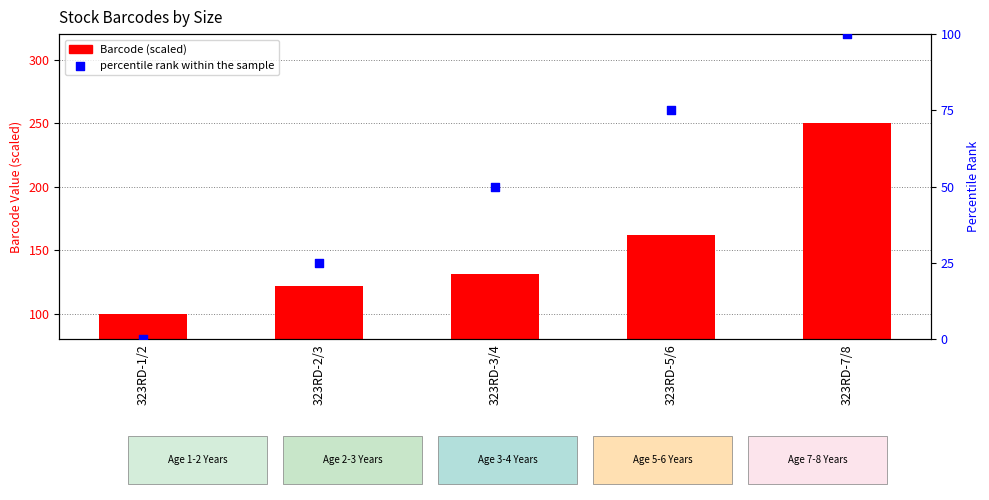

What is the total value across all series at 323RD-1/2?

100.0